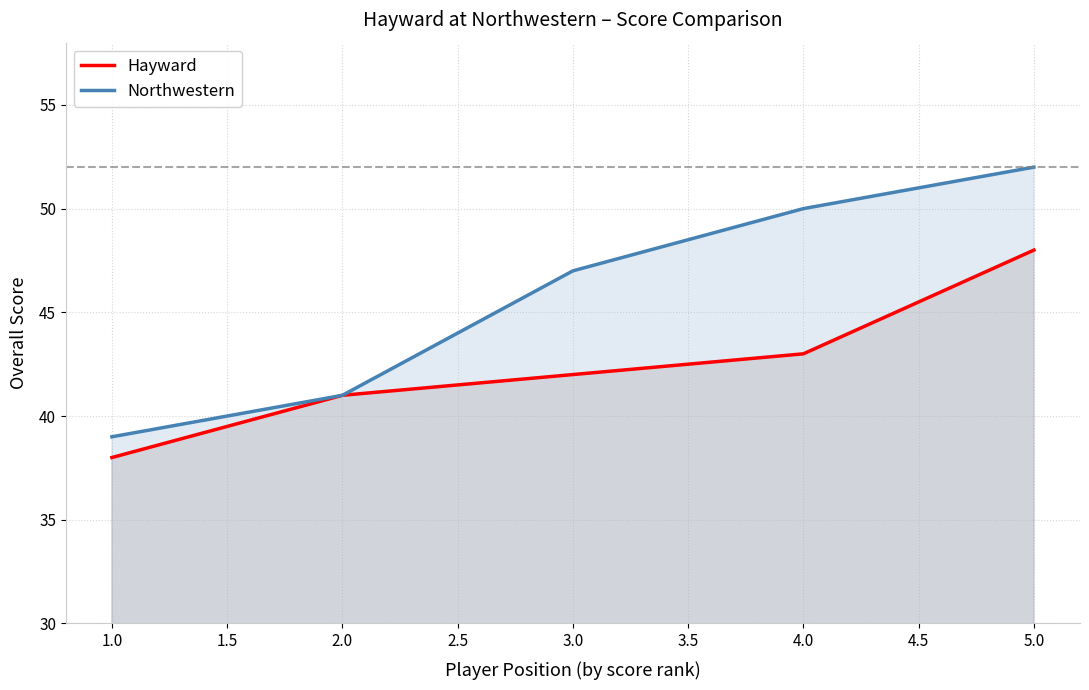

Reading left to right, list all the values displayed in this chart.

Hayward: 1.0=38	2.0=41	3.0=42	4.0=43	5.0=48
Northwestern: 1.0=39	2.0=41	3.0=47	4.0=50	5.0=52